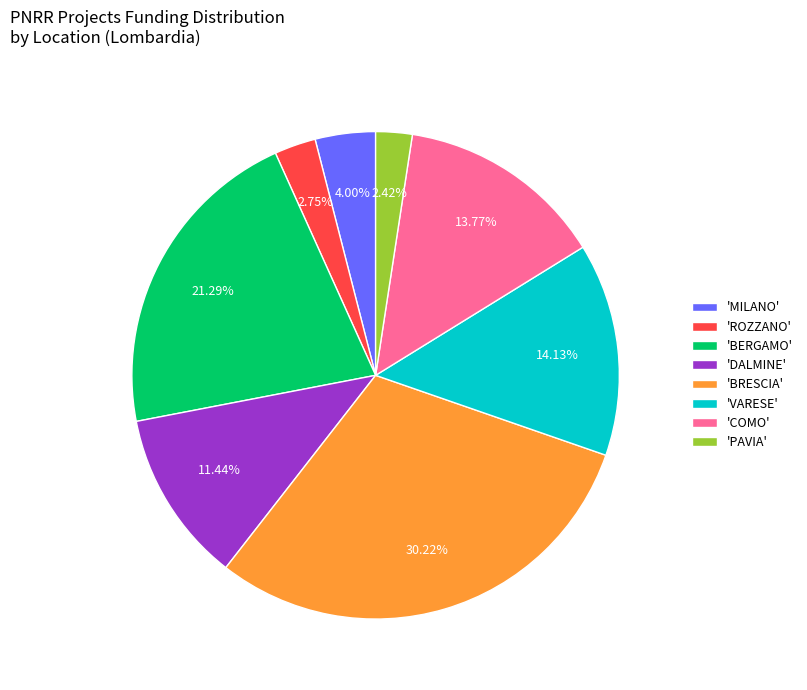

Does 'PAVIA' account for over 50% of the chart?

No